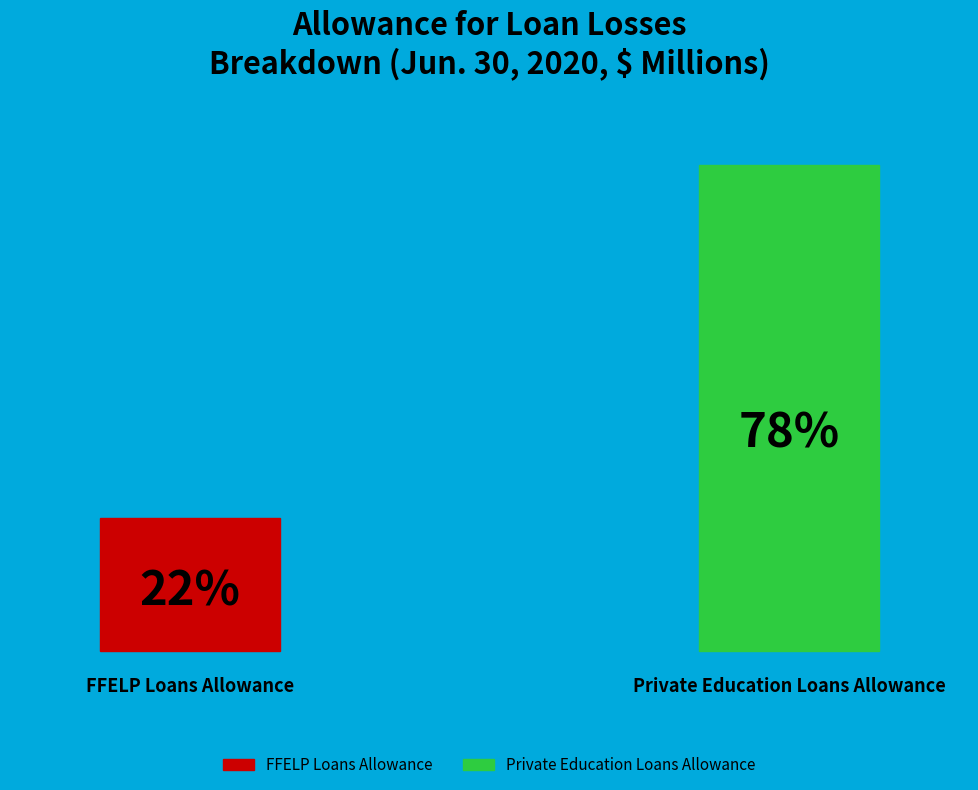

Does Private Education Loans Allowance account for over 50% of the chart?

Yes